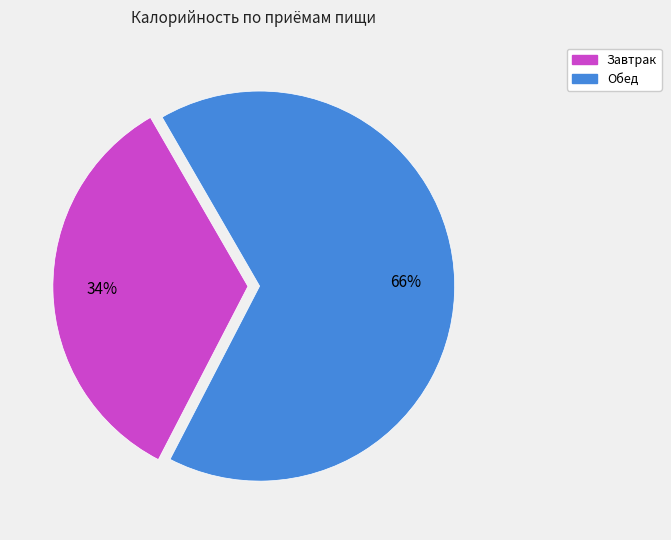

To the nearest percent, what percentage of the pie is Завтрак?

34%